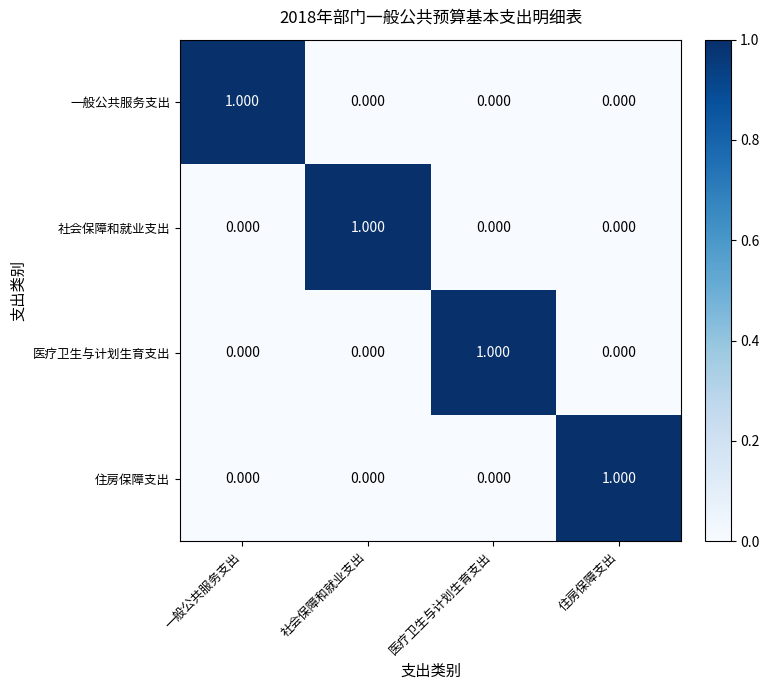

Which category has the highest value in the 住房保障支出 series?

住房保障支出